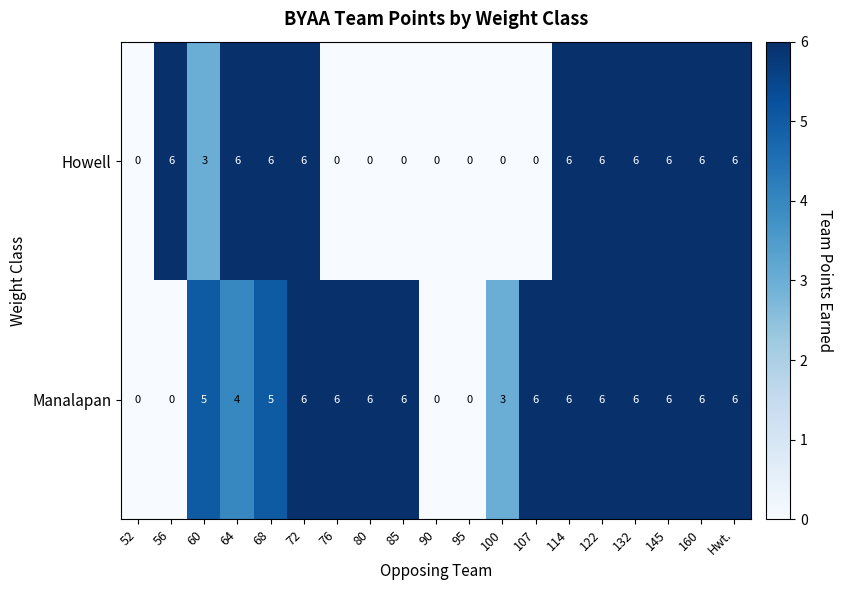

How many series are shown in this chart?

2